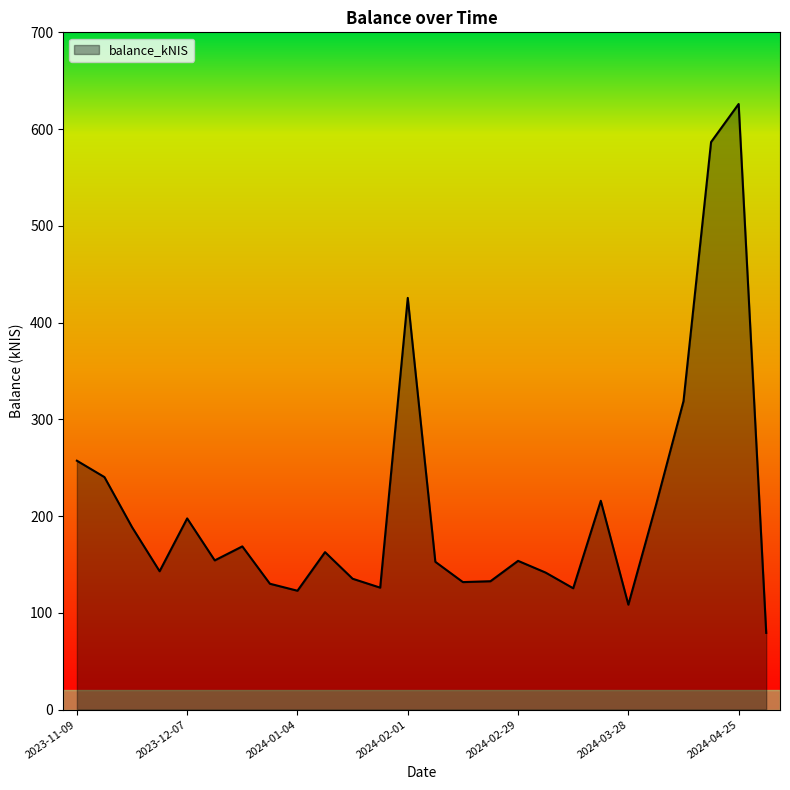

What is the difference between the maximum and minimum values?

546.7